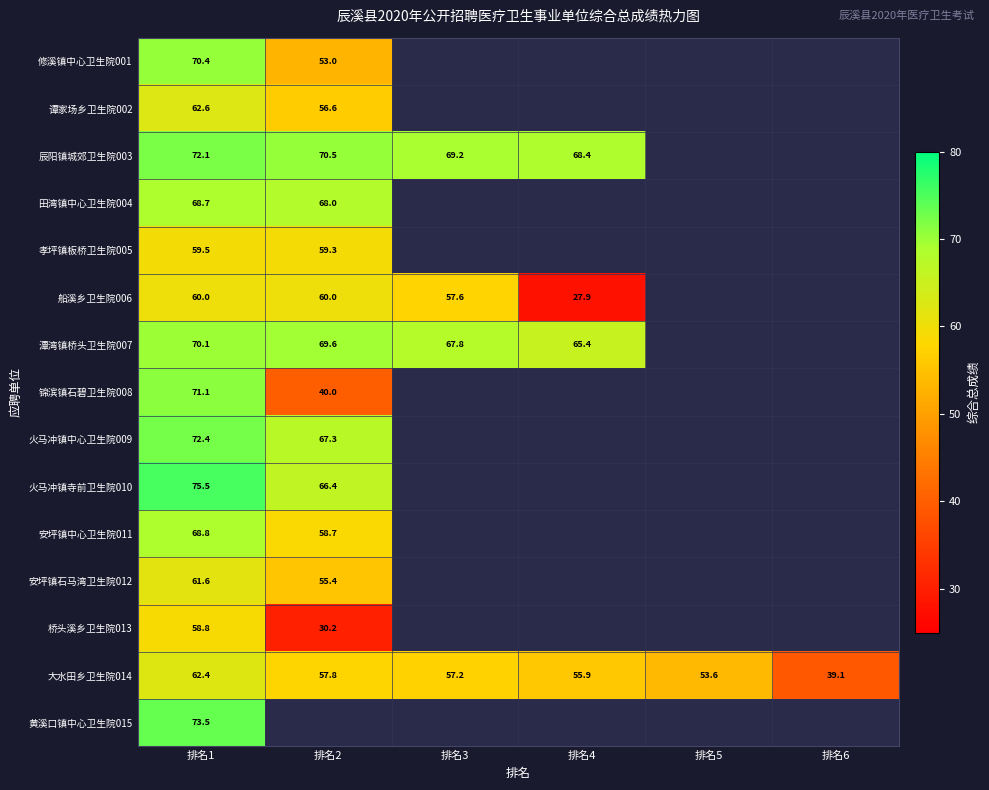

What is the maximum value for 大水田乡卫生院014?

62.4